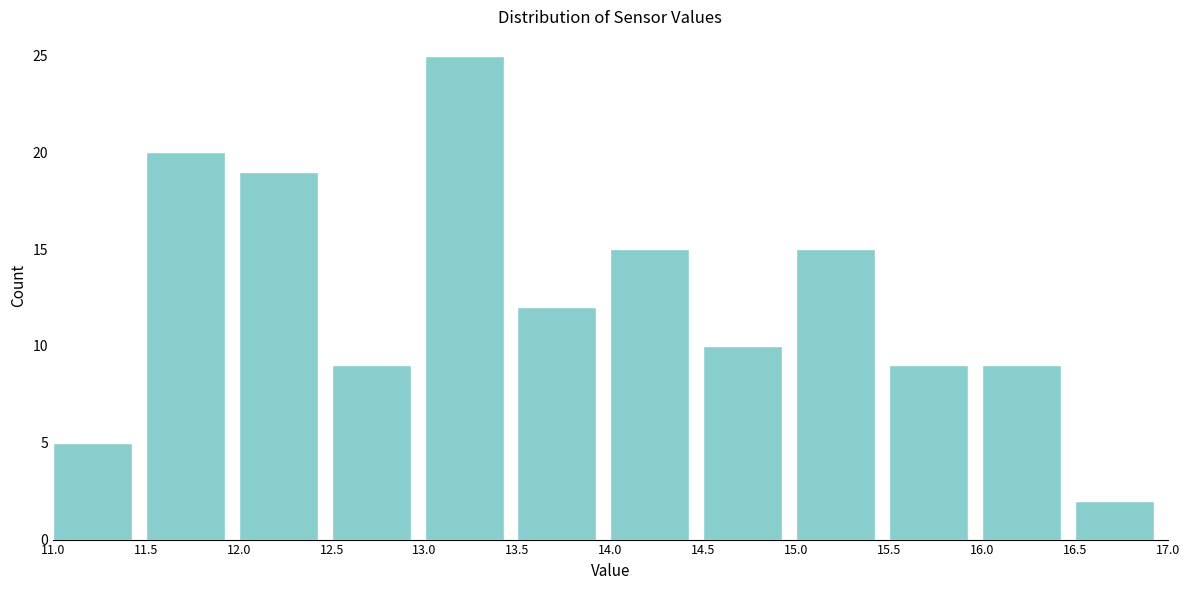

Which range on the x-axis has the tallest bar?

13.0 to 13.5